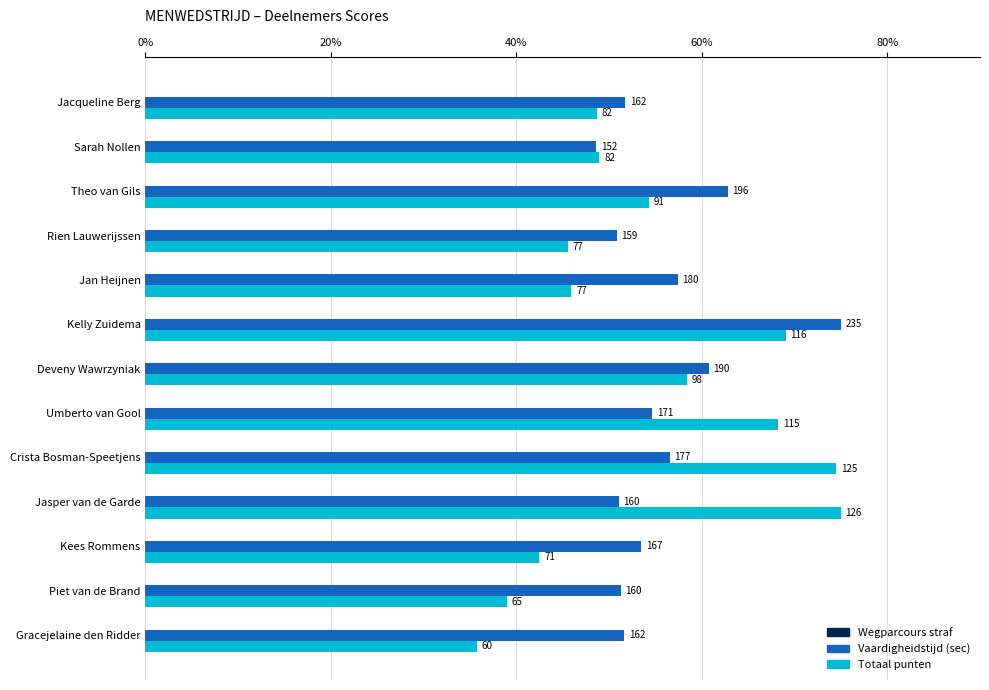

How many categories are shown in the chart?

13